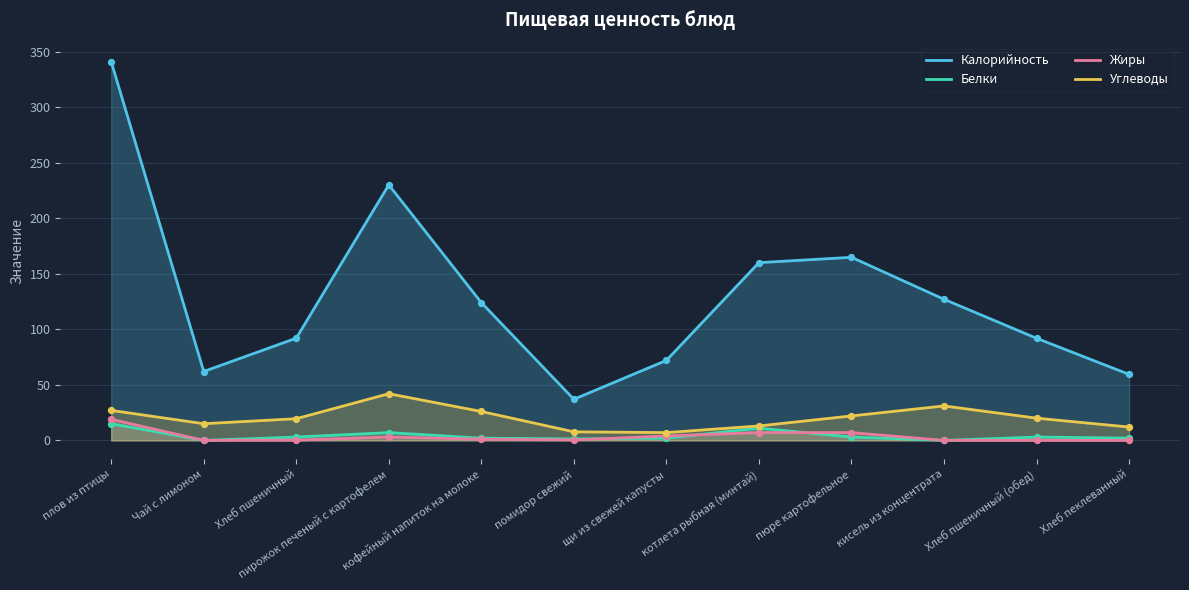

Is the value of Углеводы at плов из птицы greater than the value of Белки at пирожок печеный с картофелем?

Yes